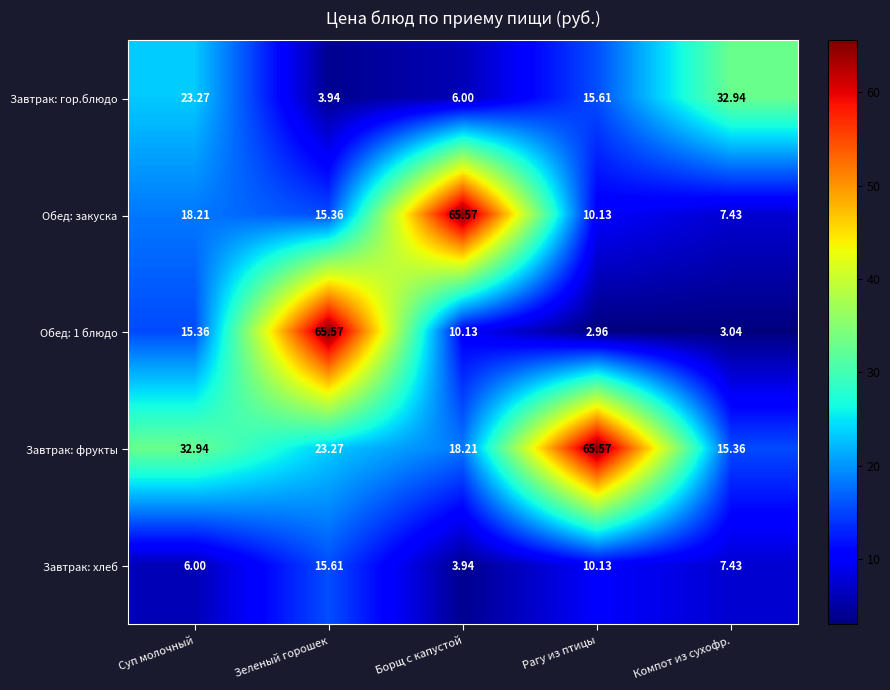

Where is Обед: 1 блюдо nearest to the value 34?

Суп молочный